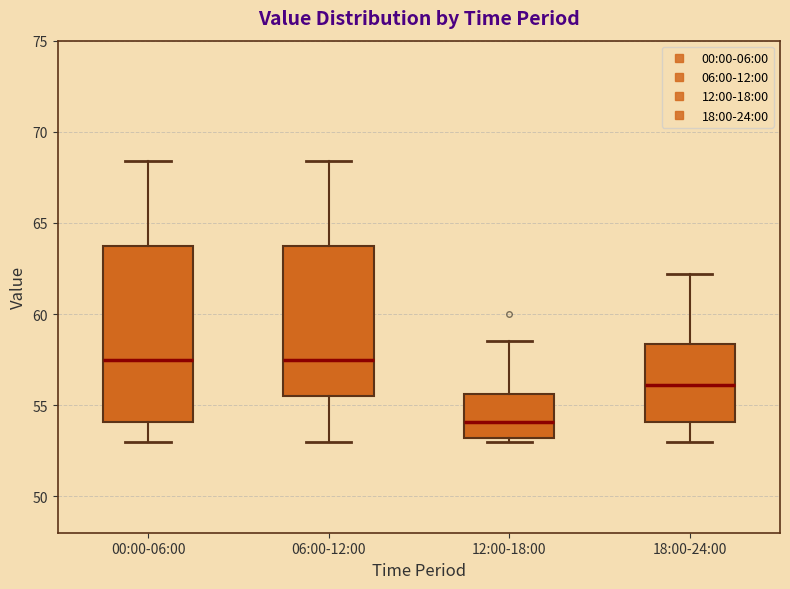

Reading left to right, read every box against the y-axis: the position of its median line, the range the box covers, and the ends of its whiskers. The values are not printed on the chart, so give them approximately, as read against the axis.

00:00-06:00: median 57.5, box 54.0 to 63.5, whiskers 53.0 to 68.5
06:00-12:00: median 57.5, box 55.5 to 63.5, whiskers 53.0 to 68.5
12:00-18:00: median 54.0, box 53.0 to 55.5, whiskers 53.0 (just below the box's lower edge) to 58.5
18:00-24:00: median 56.0, box 54.0 to 58.5, whiskers 53.0 to 62.0